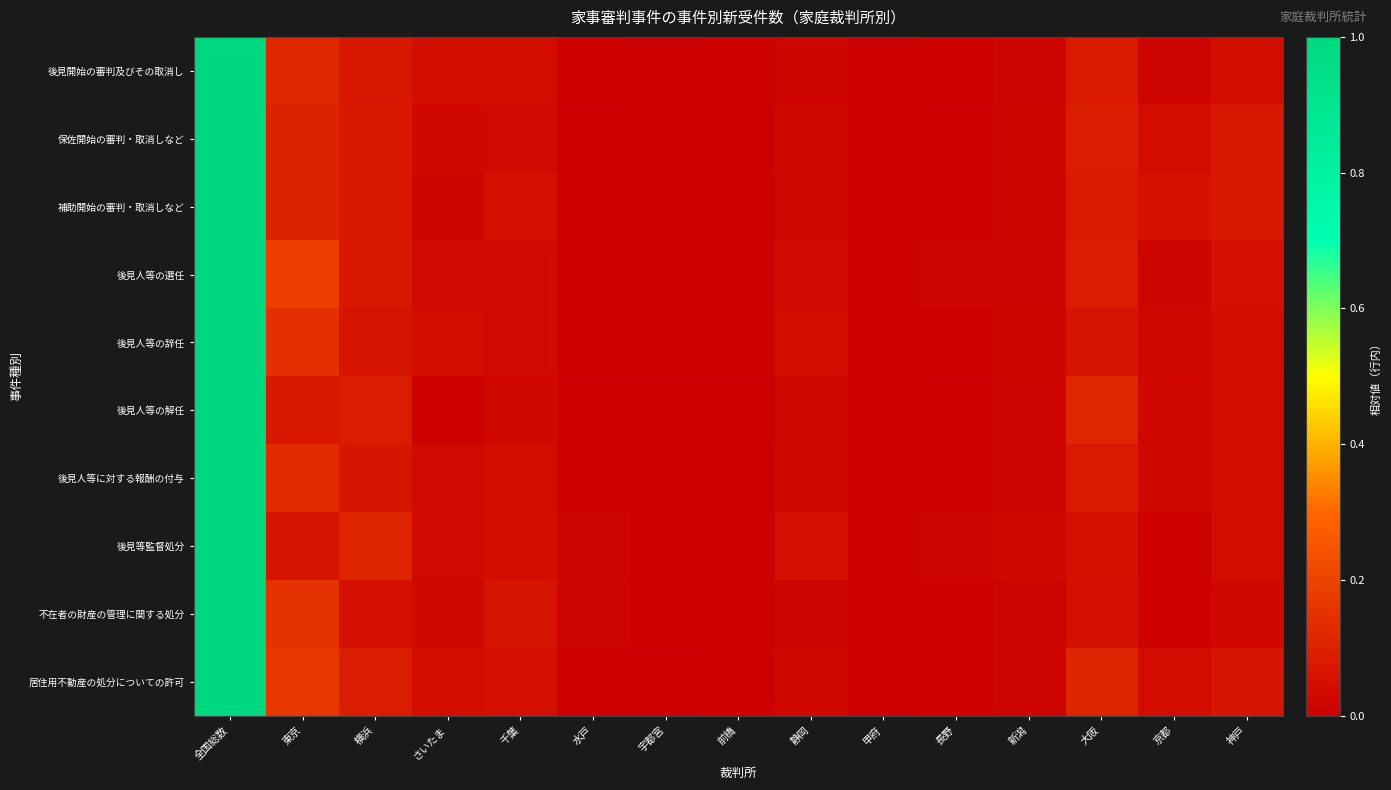

How many distinct data groups are displayed?

10